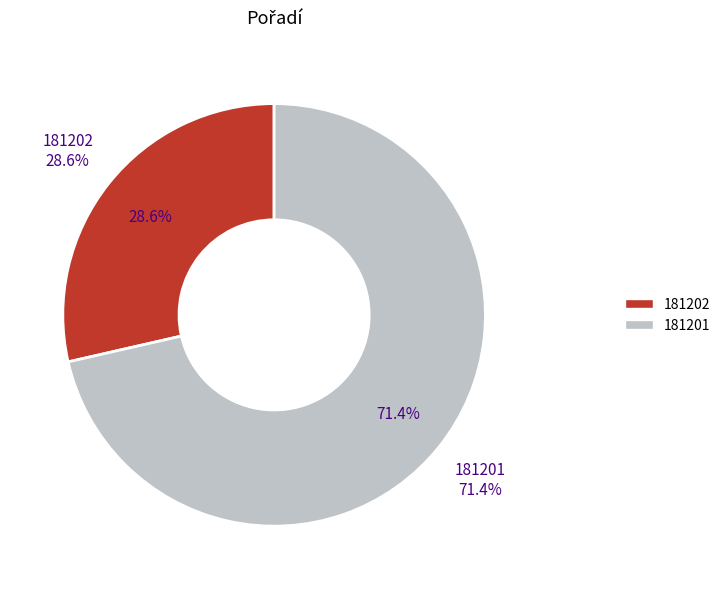

To the nearest percent, what percentage of the pie is 181202?

29%